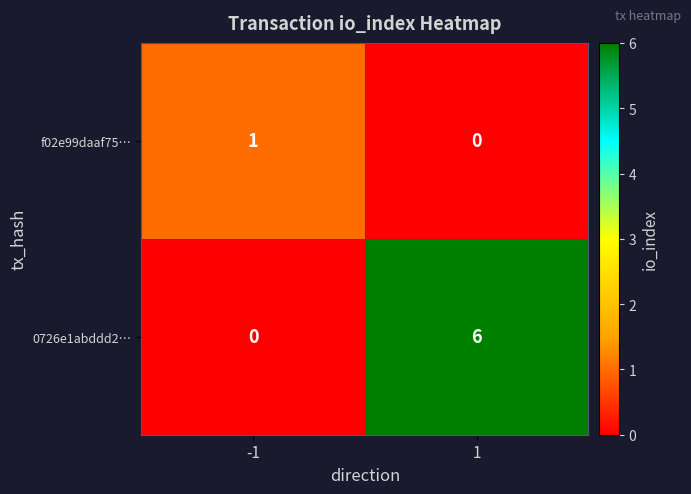

Rank the series at -1 from lowest to highest value.

0726e1abddd2…, f02e99daaf75…